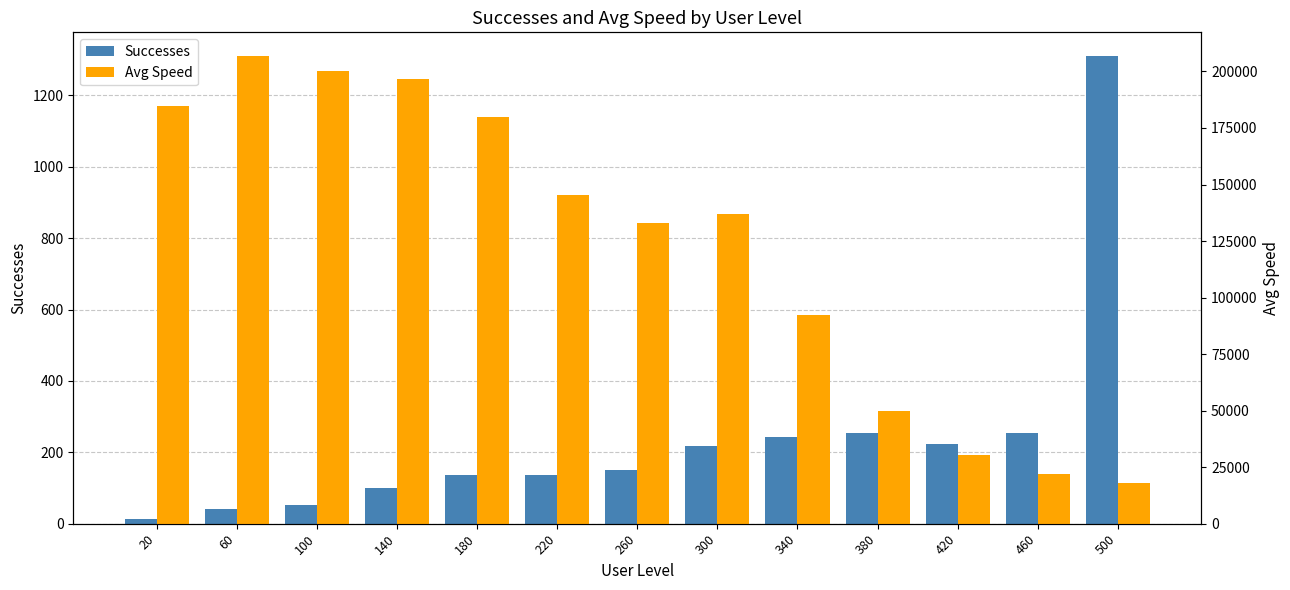

Which has a higher value, 420 or 460?

460